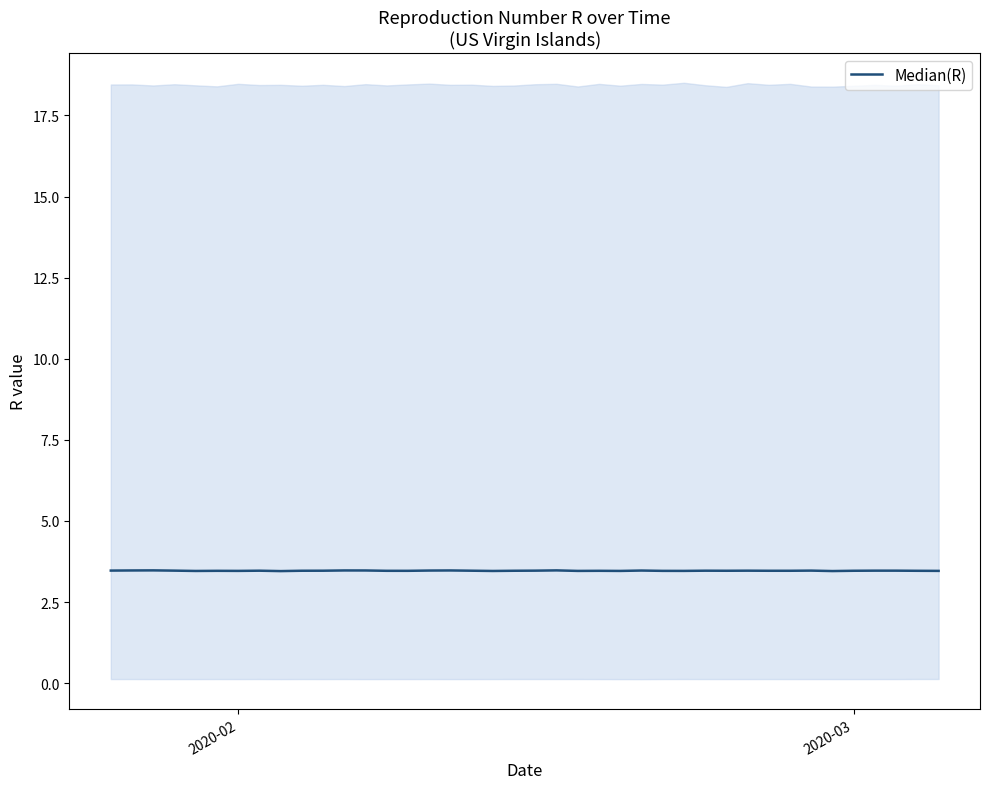

What is the value of the 37th point from the left?

3.5